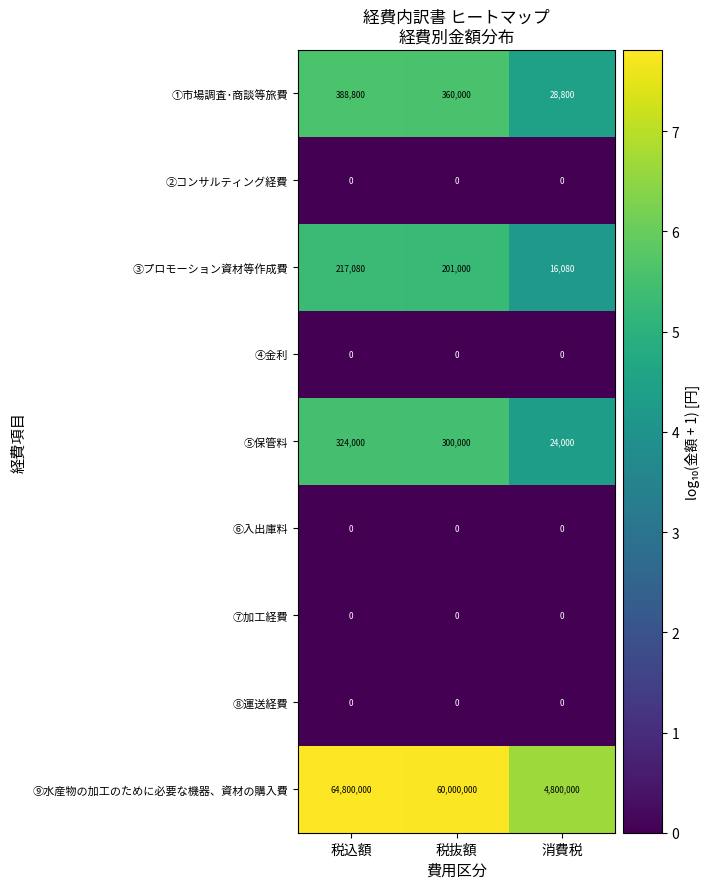

Which series has the largest range (max minus min)?

⑨水産物の加工のために必要な機器、資材の購入費